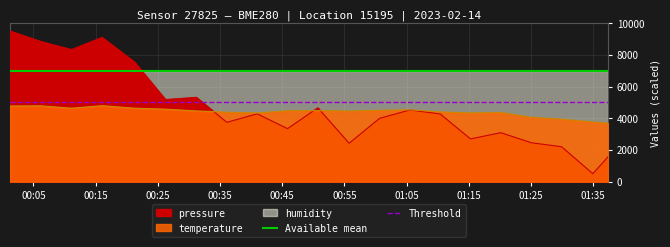

Which series has the largest total across all categories?

Available mean